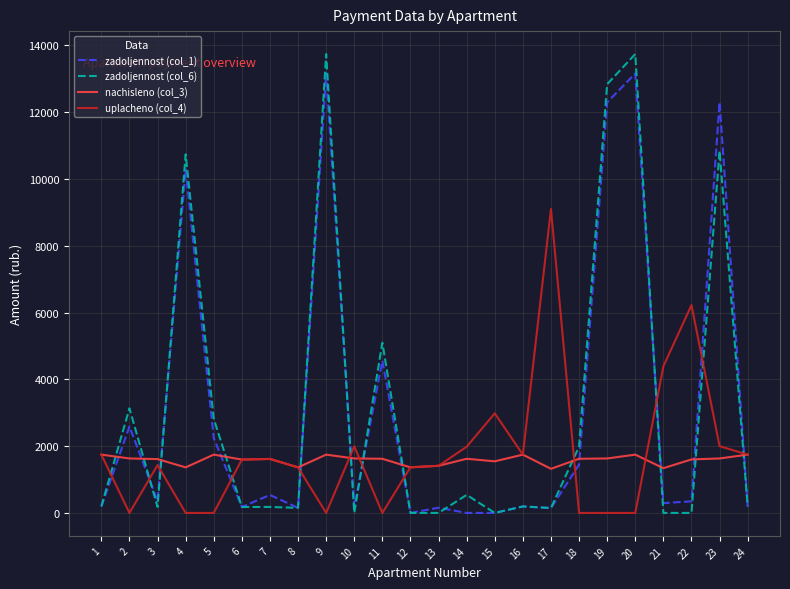

The value of nachisleno (col_3) at 20 is 1745.8. True or false?

True